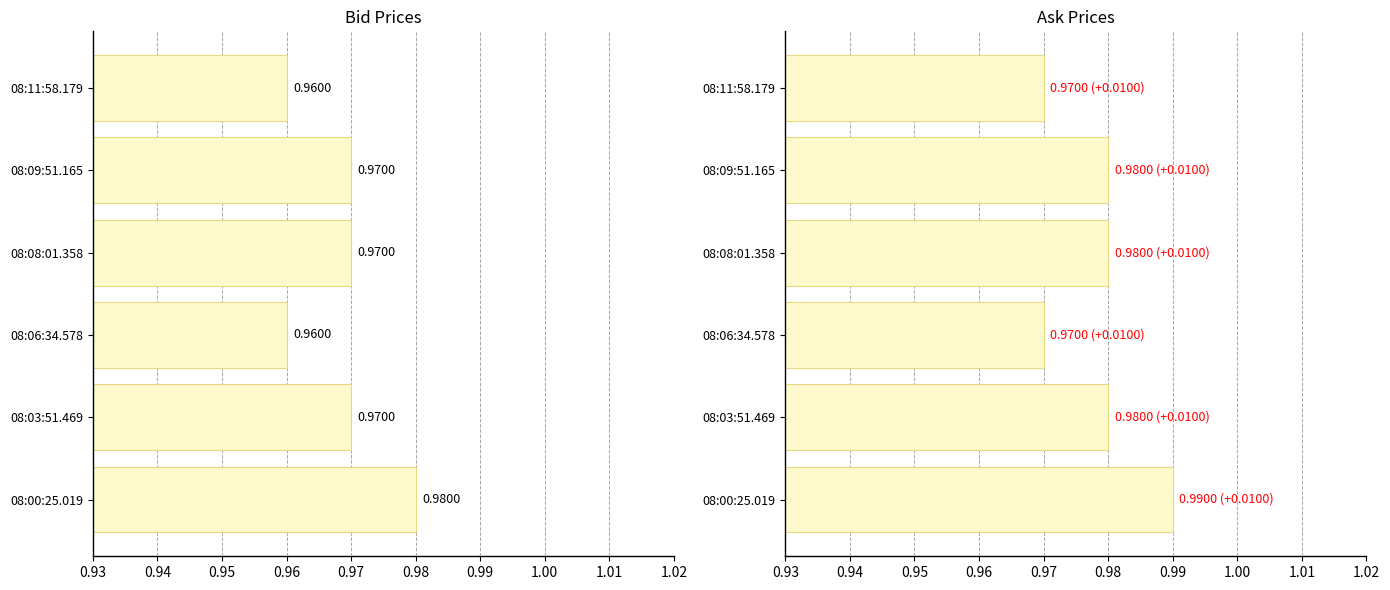

Reading left to right, list all the values displayed in this chart.

Bid: 1.0	1.0	1.0	1.0	1.0	1.0
Ask: 1.0	1.0	1.0	1.0	1.0	1.0